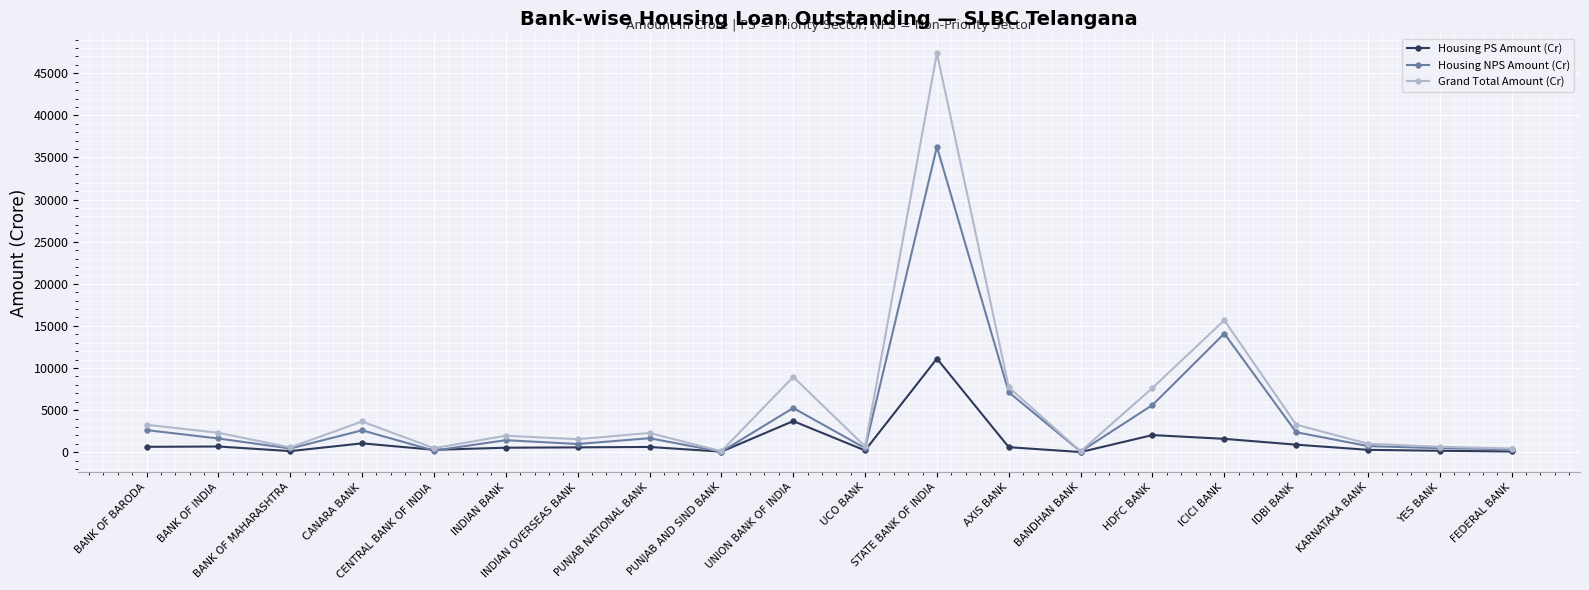

List the series in order of their peak value, lowest first.

Housing PS Amount (Cr), Housing NPS Amount (Cr), Grand Total Amount (Cr)